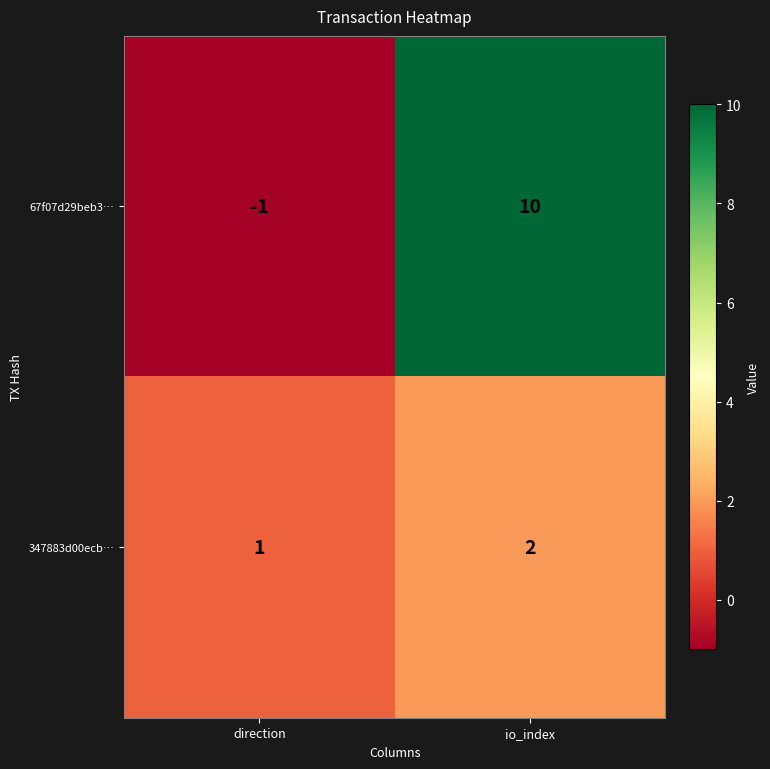

What is the difference between the 67f07d29beb3… values at direction and io_index?

11